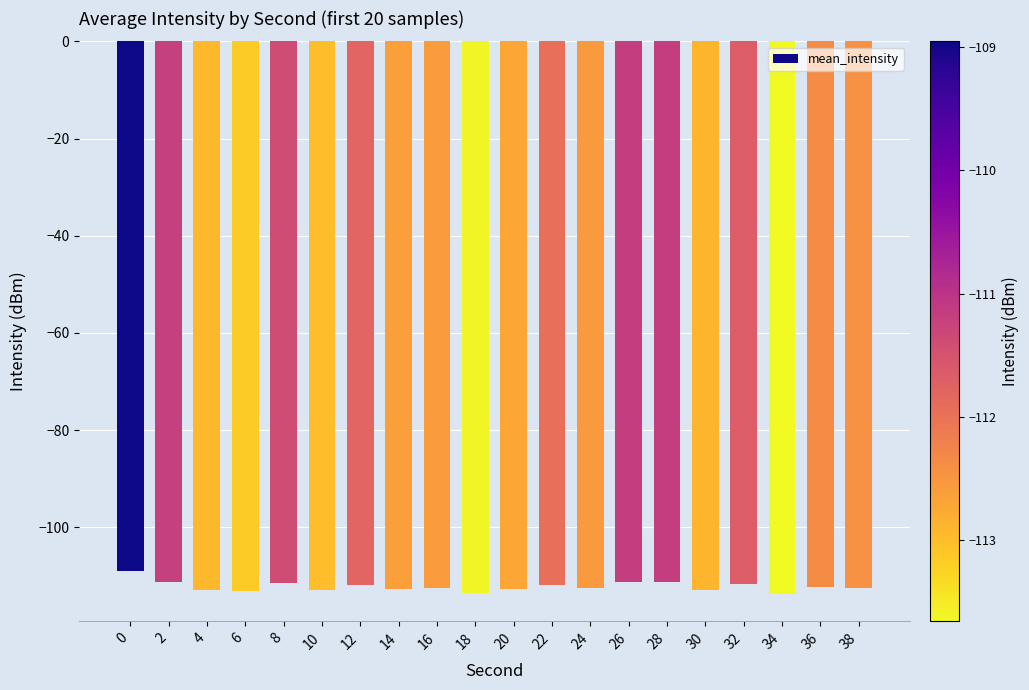

What is the difference between the second highest and minimum values?

2.5